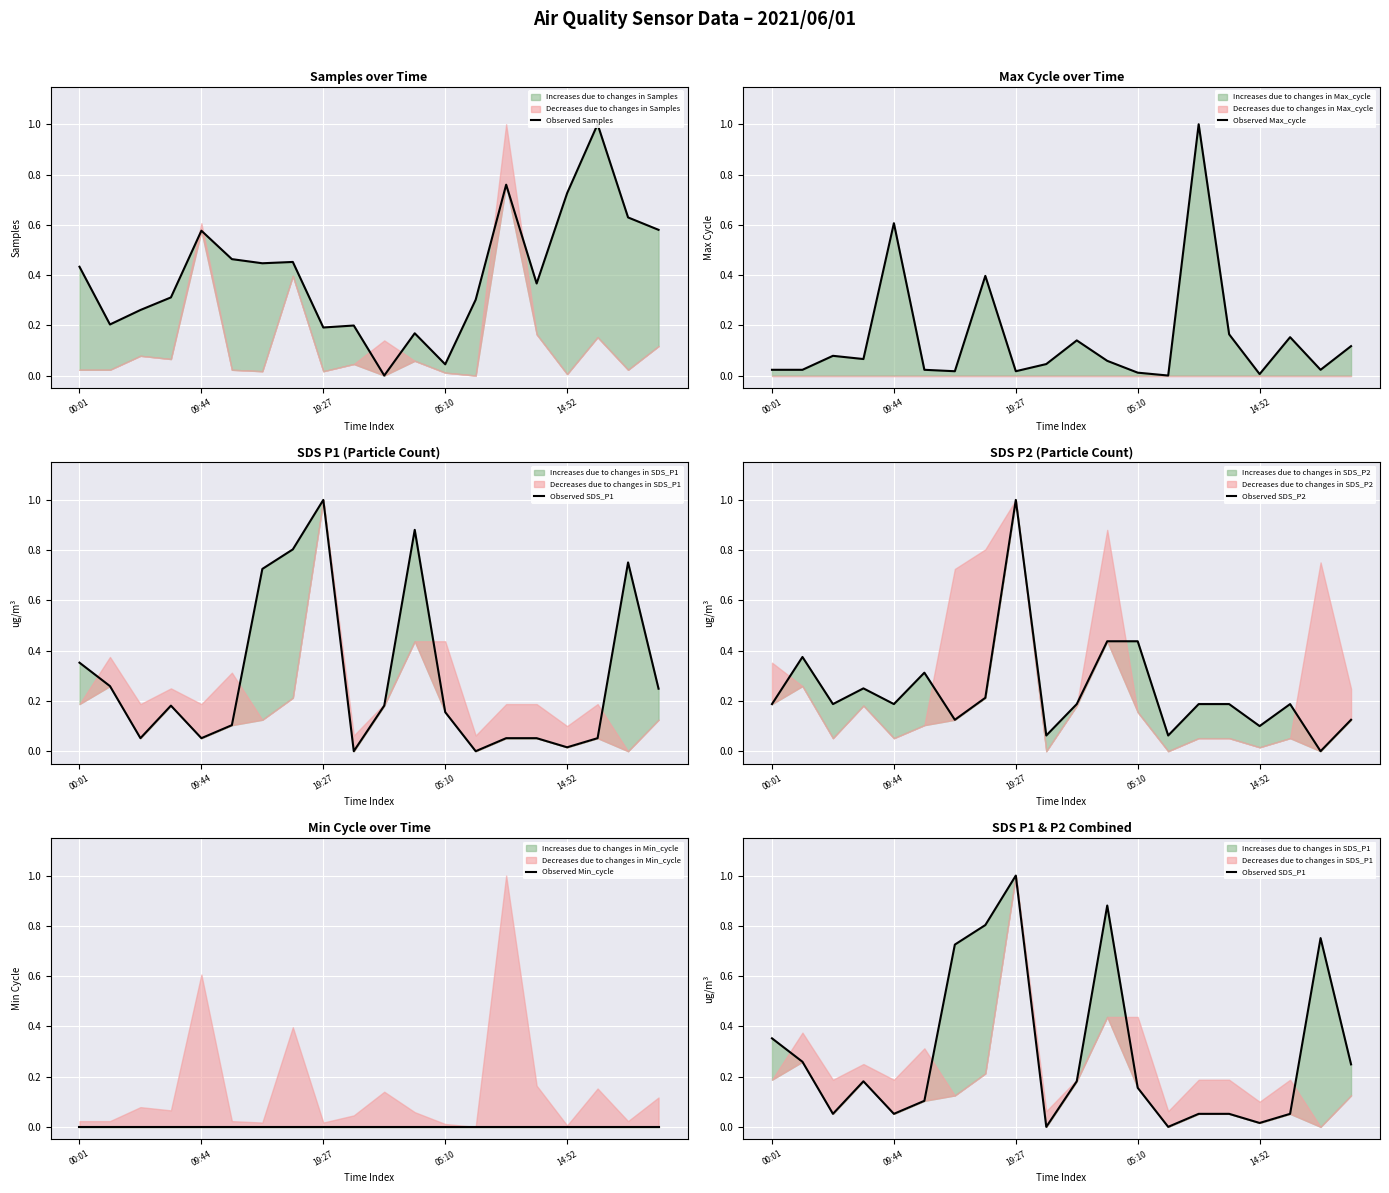

What is the highest value of the Observed Max_cycle series?

1.0